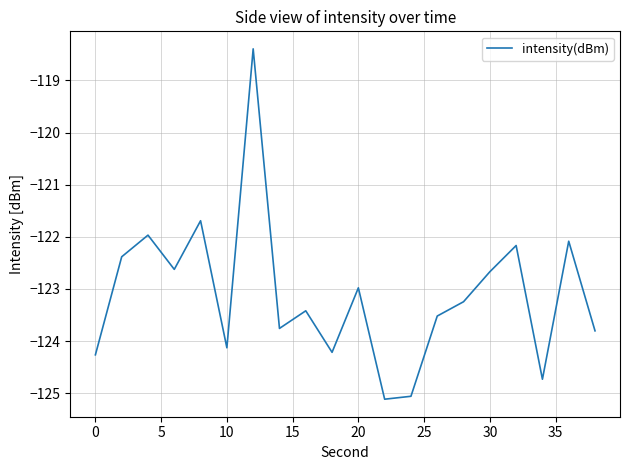

What is the difference between the maximum and minimum values?

6.7